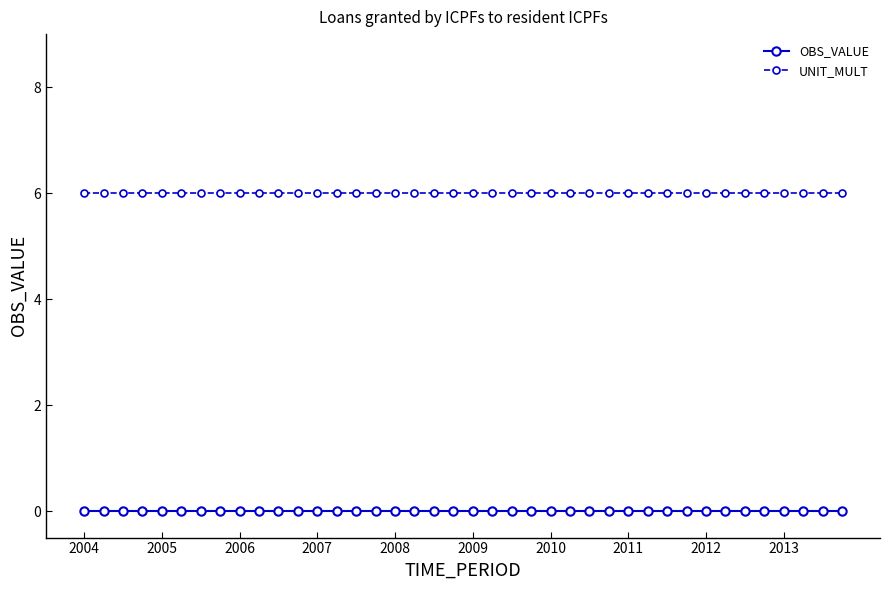

What is the value of the UNIT_MULT point at the 14th from the left?

6